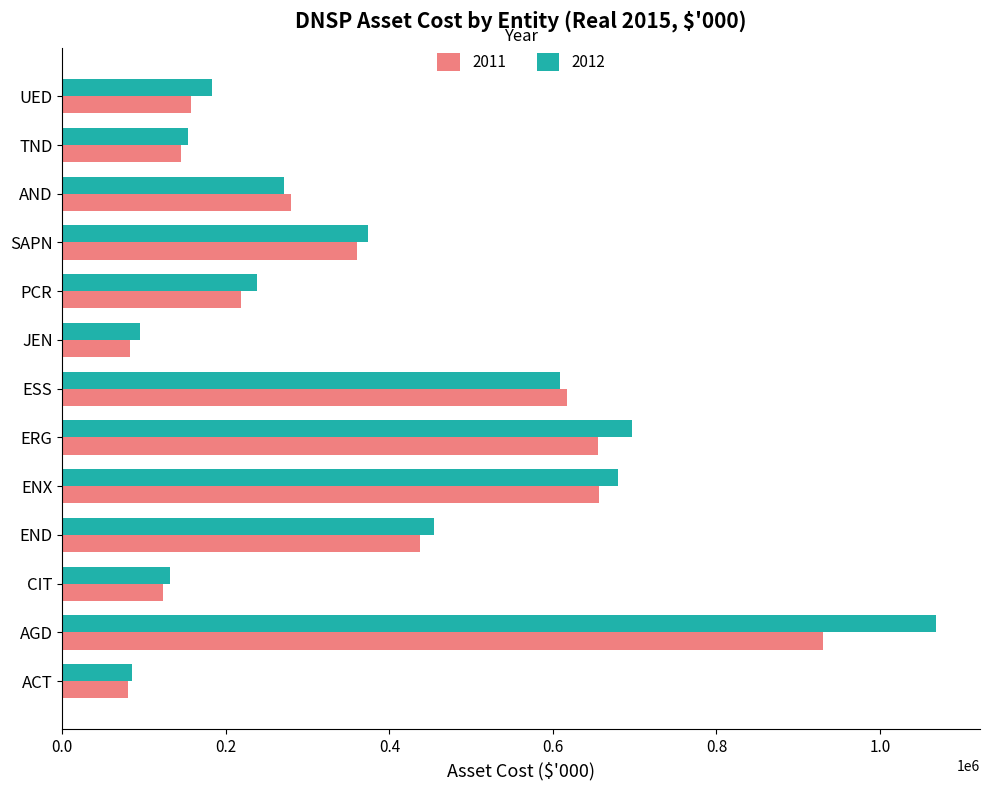

What is the minimum value shown in the chart?

80314.1